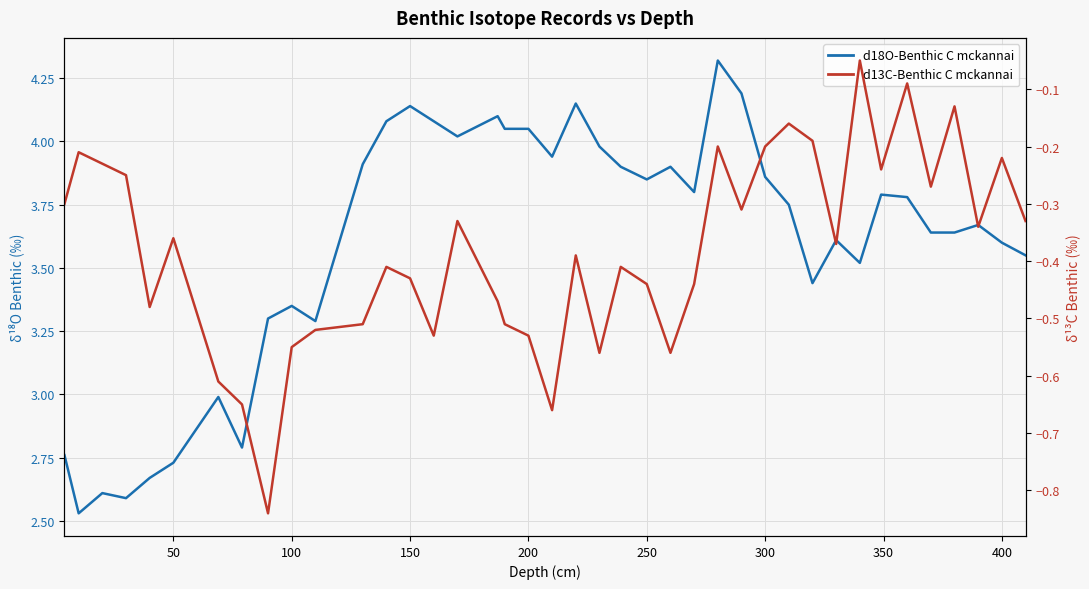

What is the difference between the maximum and second lowest values in the d18O-Benthic C mckannai series?

1.7